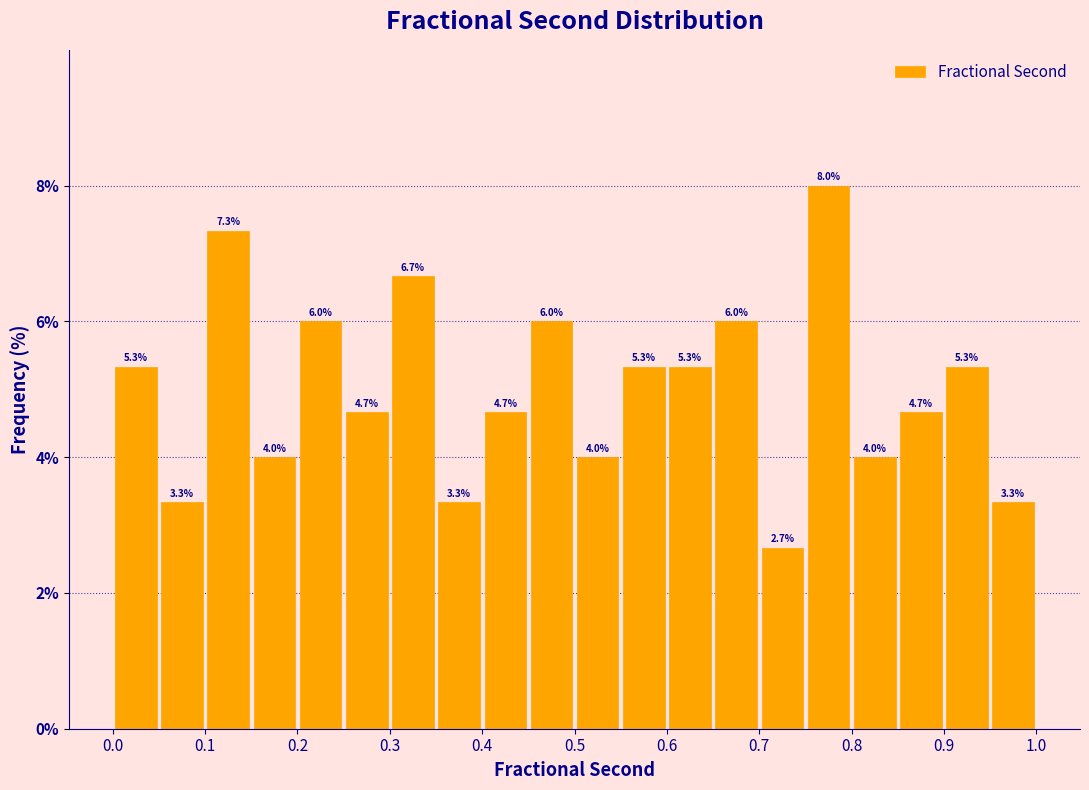

Over which range of the x-axis is the bar tallest?

0.75 to 0.80